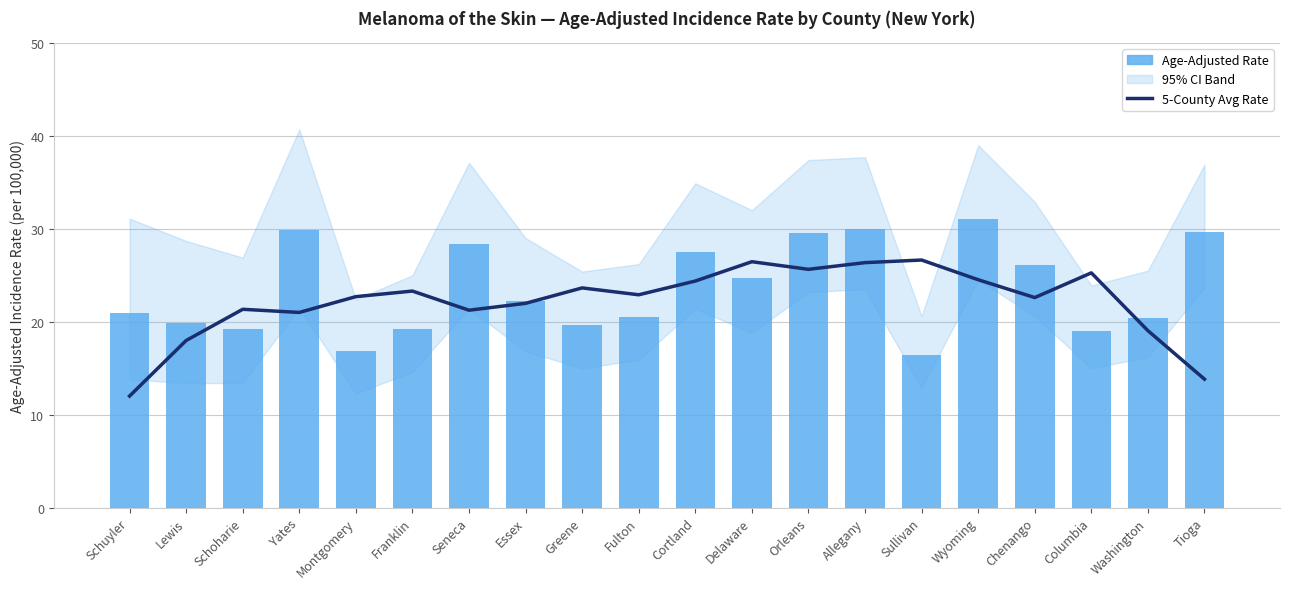

What is the difference between the 5-County Avg Rate values at Seneca and Essex?

0.7